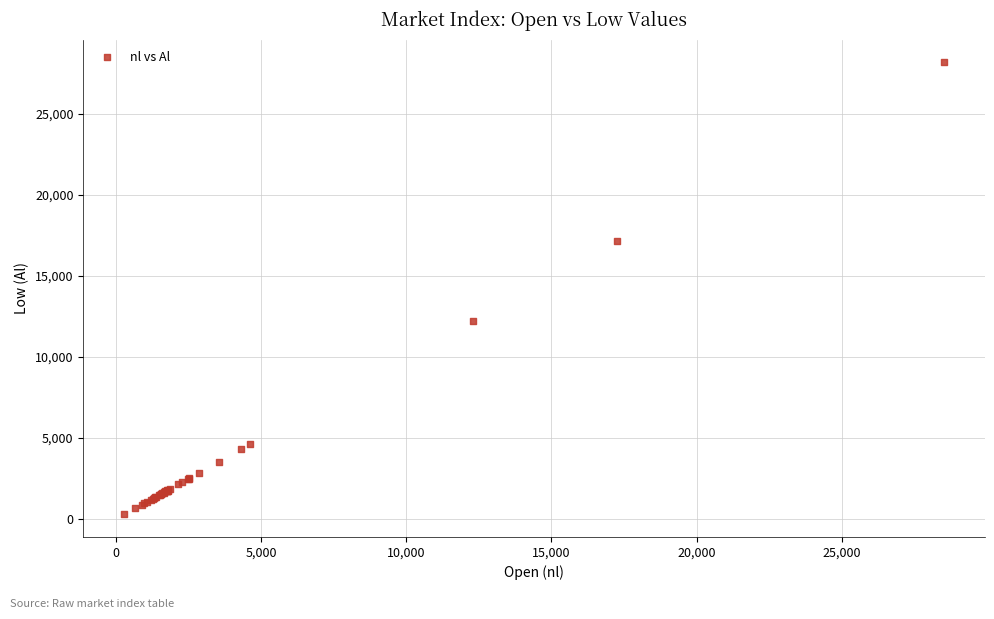

What Y value in the scatter plot is closest to 14228?

12209.8